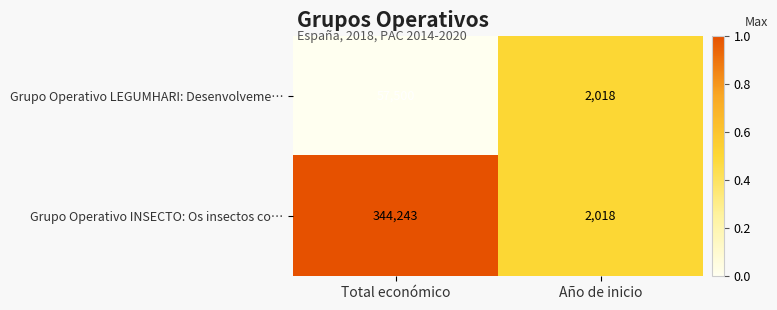

Which label corresponds to the smallest value in the chart?

Año de inicio